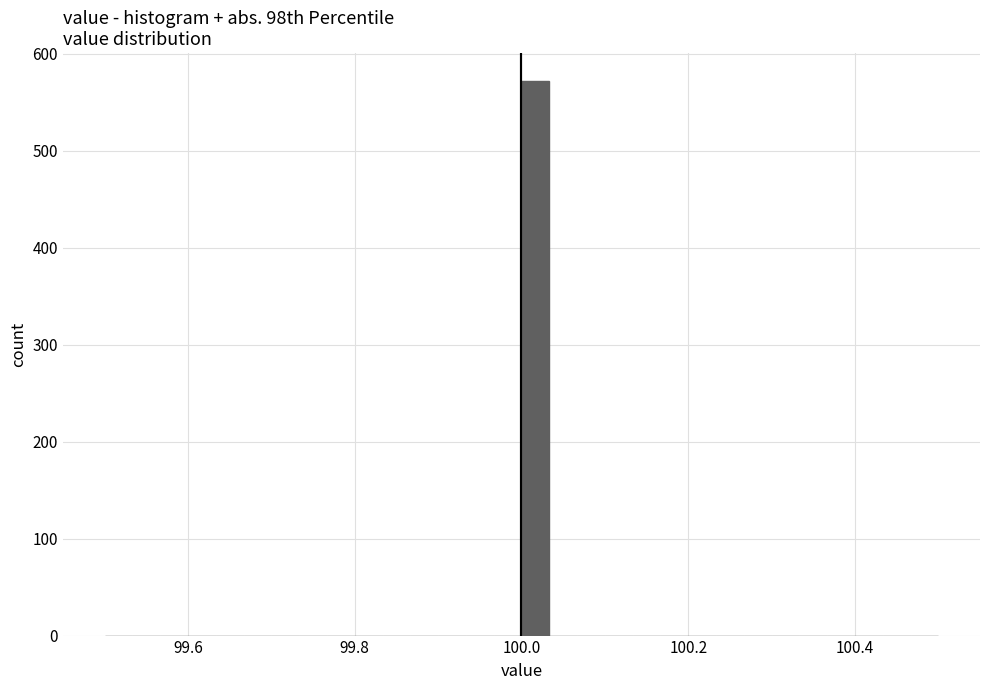

Around what value on the x-axis is the tallest bar? Give the approximate position of its centre, as read against the axis.

100.02